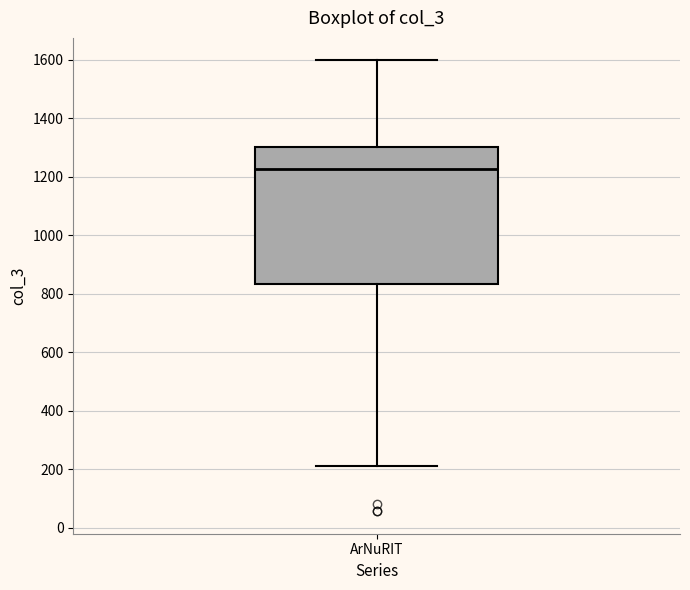

Transcribe this box plot: give where the median line is, the range the box spans, and where the two whiskers end, as read against the y-axis. The values are not printed on the chart, so give them approximately, as read against the axis.

median 1220, box 840 to 1300, whiskers 220 to 1600